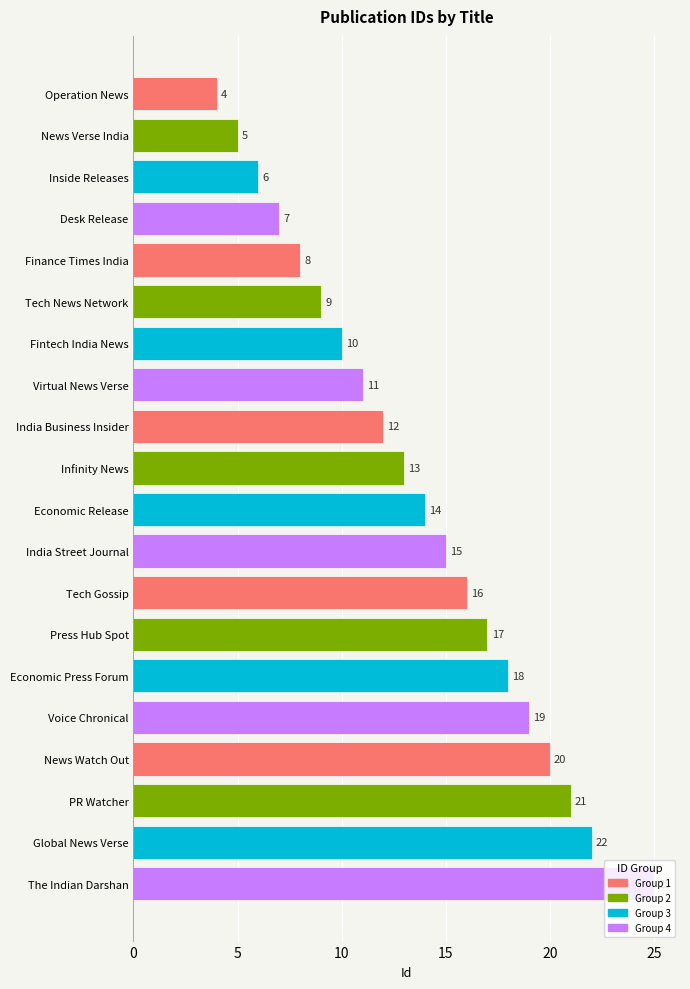

Rank the categories by value from lowest to highest.

Operation News, News Verse India, Inside Releases, Desk Release, Finance Times India, Tech News Network, Fintech India News, Virtual News Verse, India Business Insider, Infinity News, Economic Release, India Street Journal, Tech Gossip, Press Hub Spot, Economic Press Forum, Voice Chronical, News Watch Out, PR Watcher, Global News Verse, The Indian Darshan